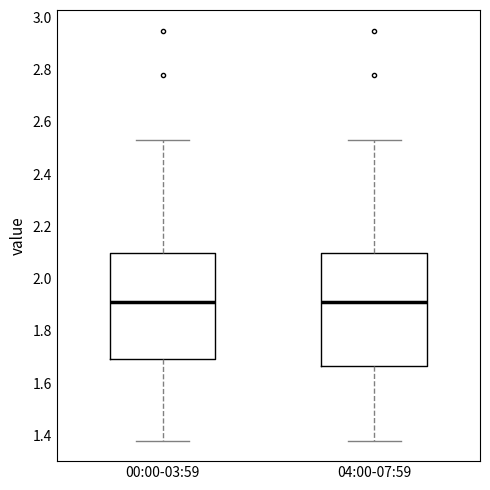

Reading left to right, transcribe this box plot: for each box, give where its median line is, the range the box spans, and where its two whiskers end, as read against the y-axis. The values are not printed on the chart, so give them approximately, as read against the axis.

00:00-03:59: median 1.92, box 1.70 to 2.10, whiskers 1.38 to 2.54
04:00-07:59: median 1.92, box 1.66 to 2.10, whiskers 1.38 to 2.54